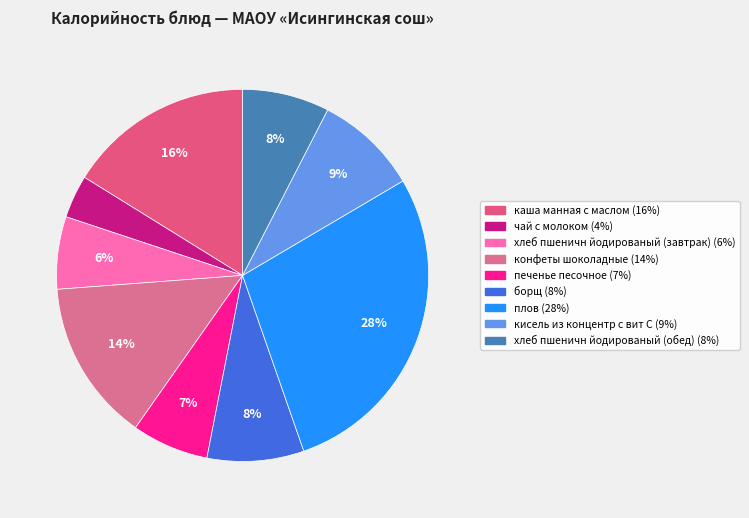

Which category has the smallest portion of the pie?

чай с молоком